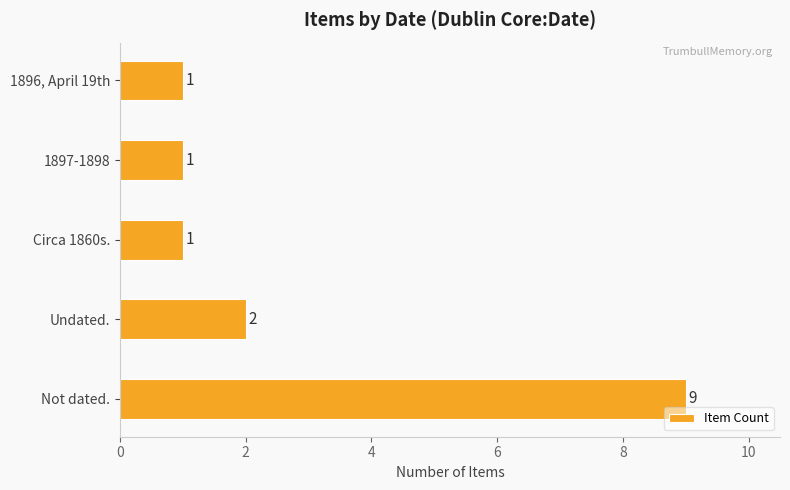

Where is the data nearest to the value 5?

Undated.